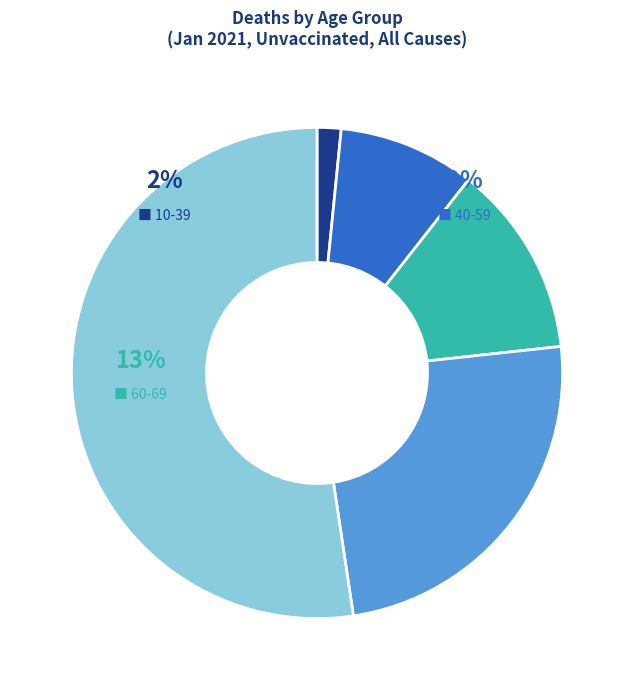

Does 10-39 represent more than half of the total?

No